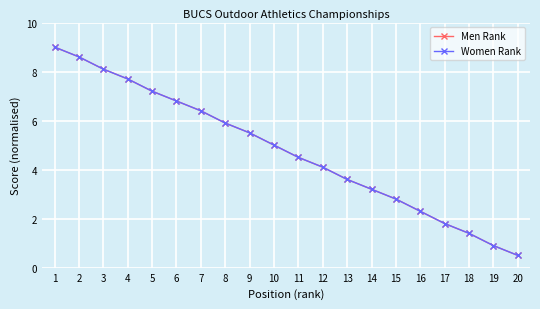

Which series has the largest total across all categories?

Men Rank